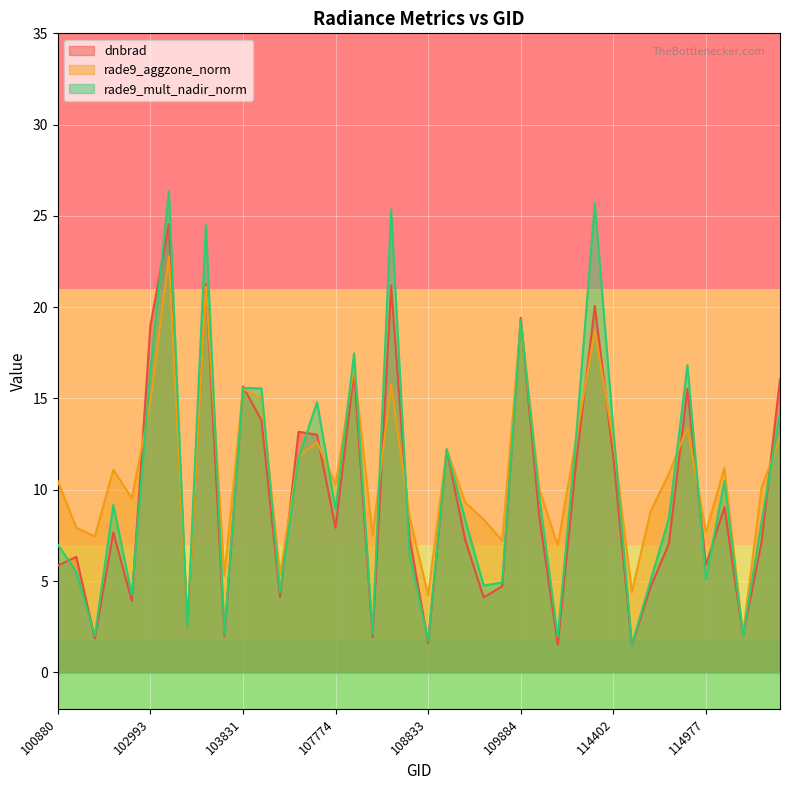

Count the number of categories in the chart.

40